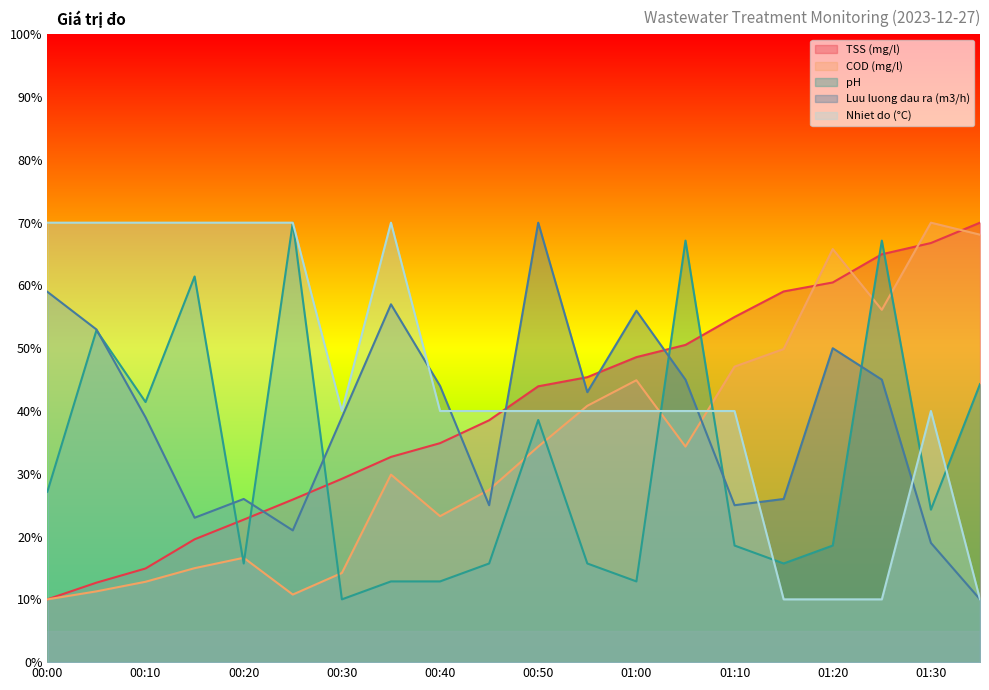

How many series are shown in this chart?

5